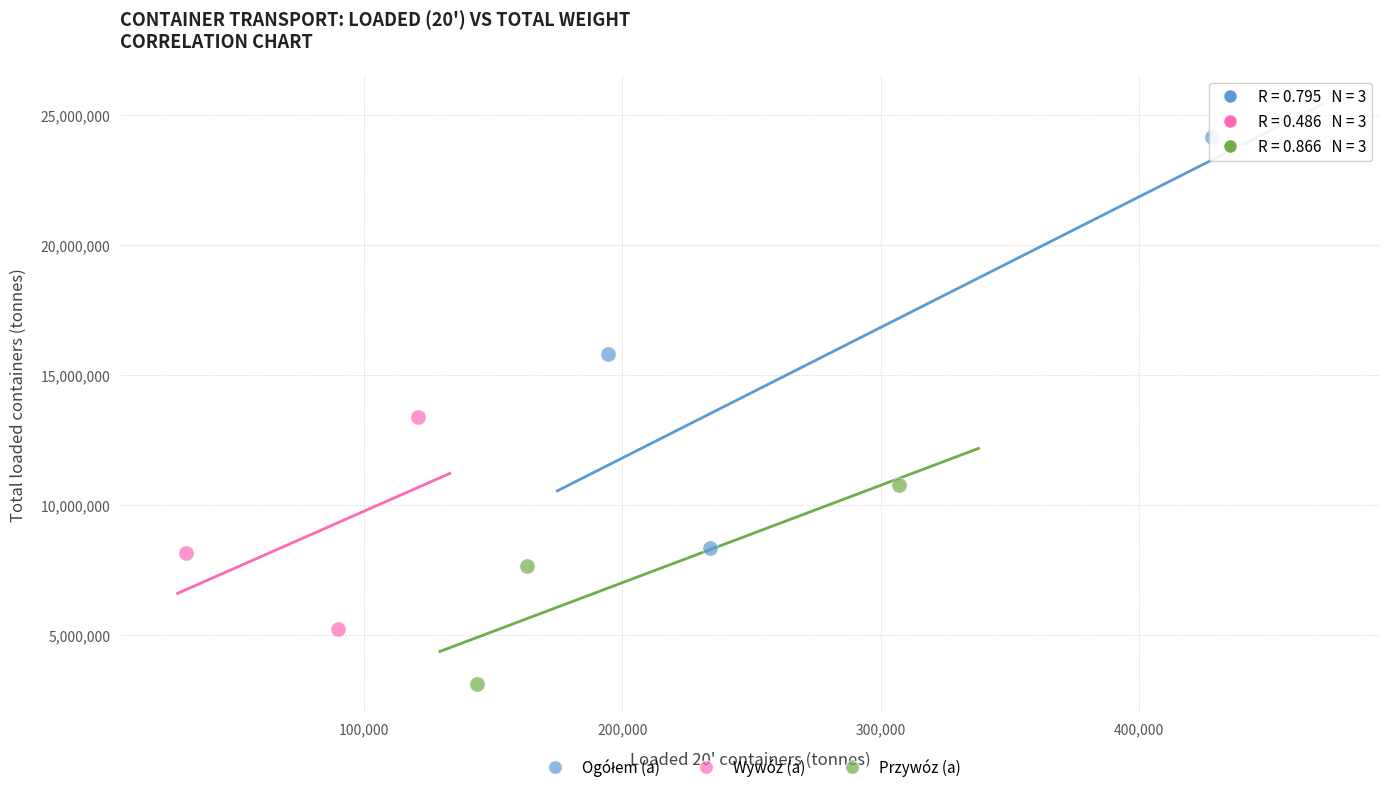

Which series contains the lowest Y value?

Przywóz (a)